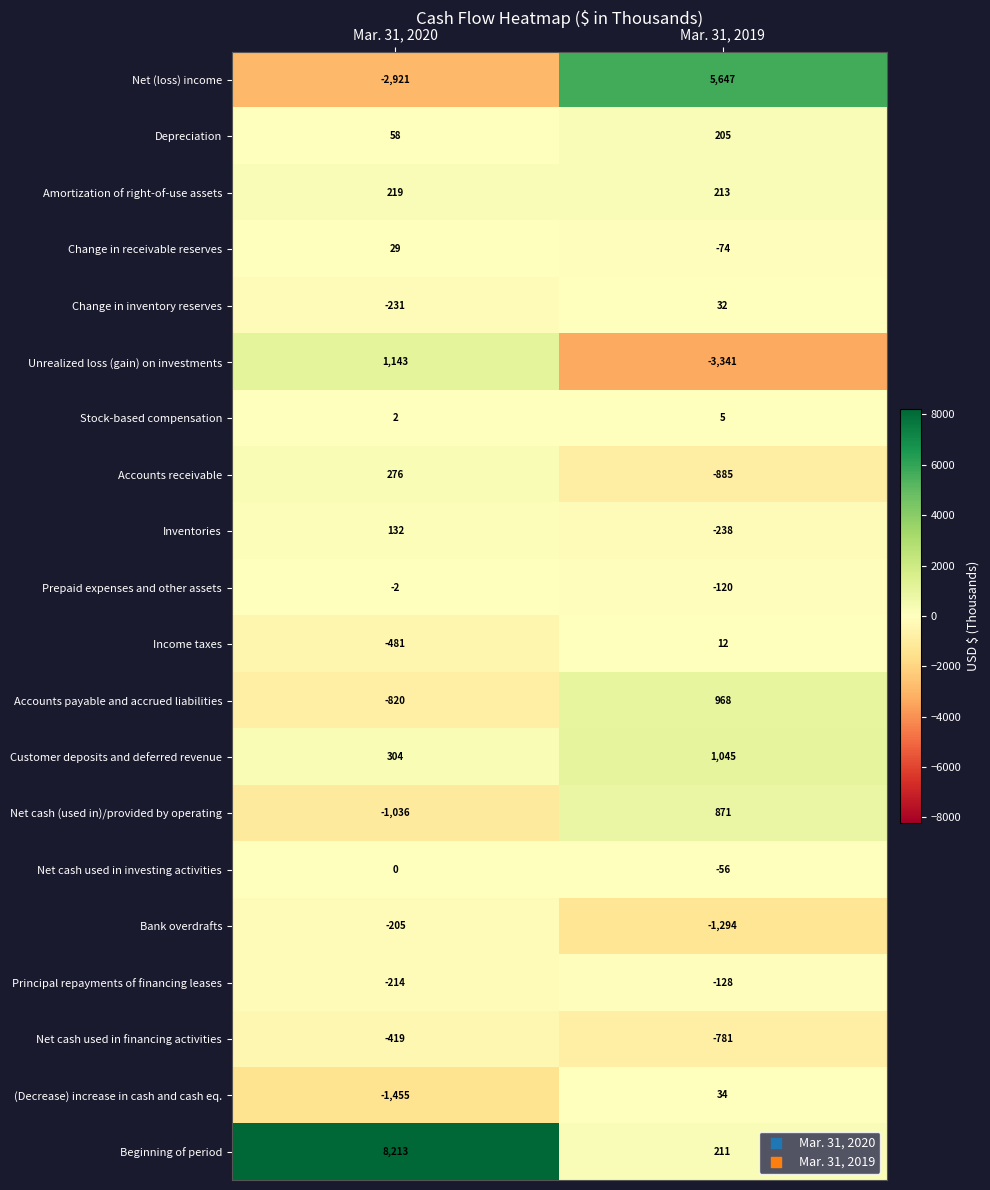

How many distinct data groups are displayed?

20